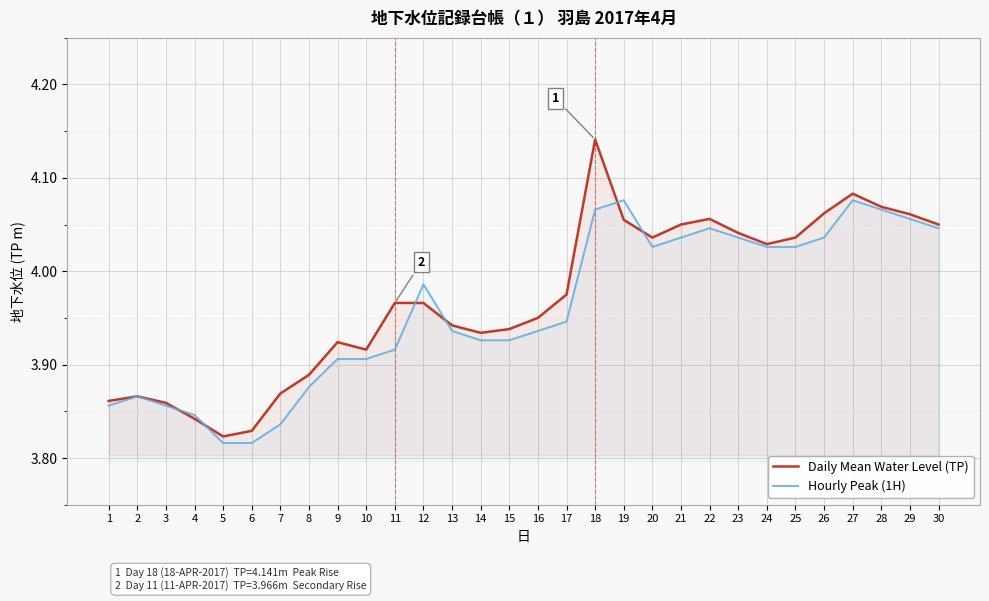

Is it true that Daily Mean Water Level (TP) equals 4.0 at 21?

True